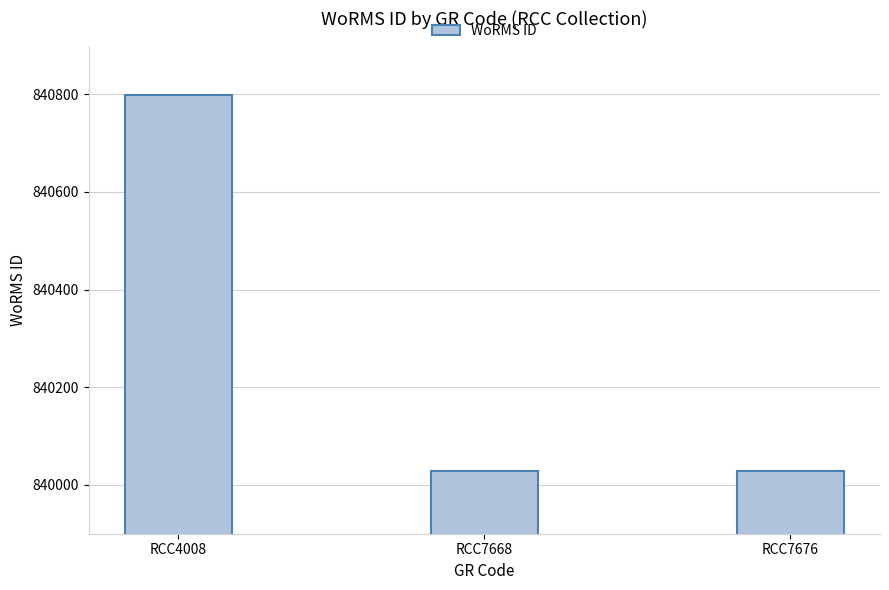

Read the value at RCC7668, to the nearest 100.

840000